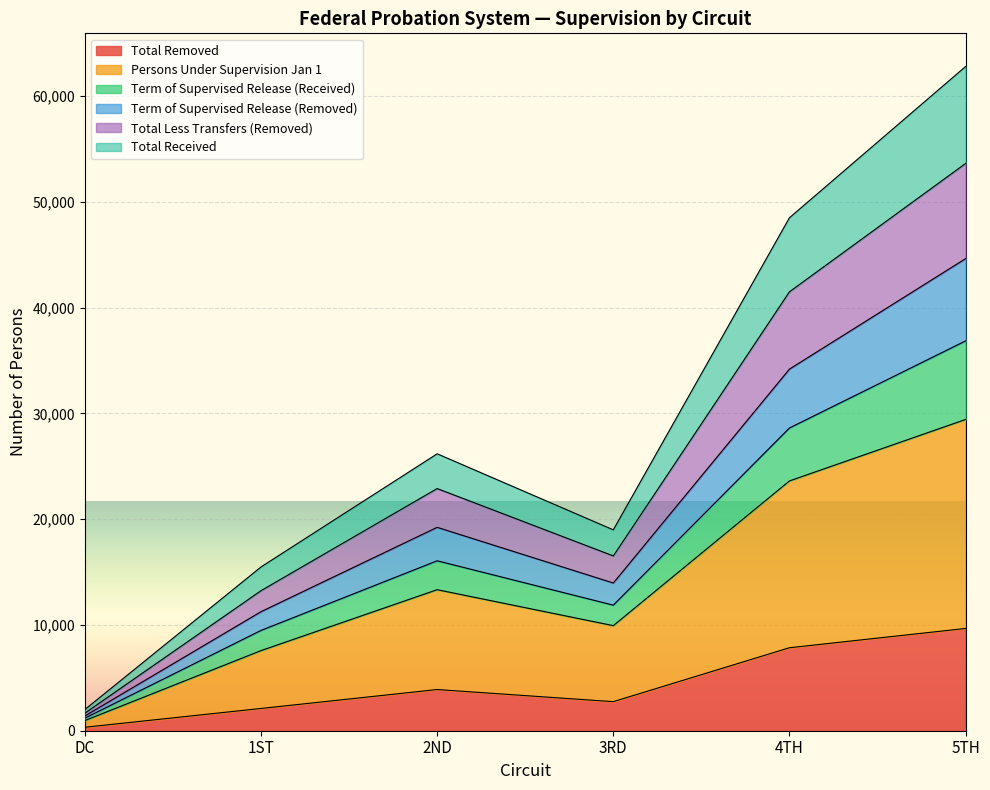

How many interior local peaks does the Persons Under Supervision Jan 1 series have?

1